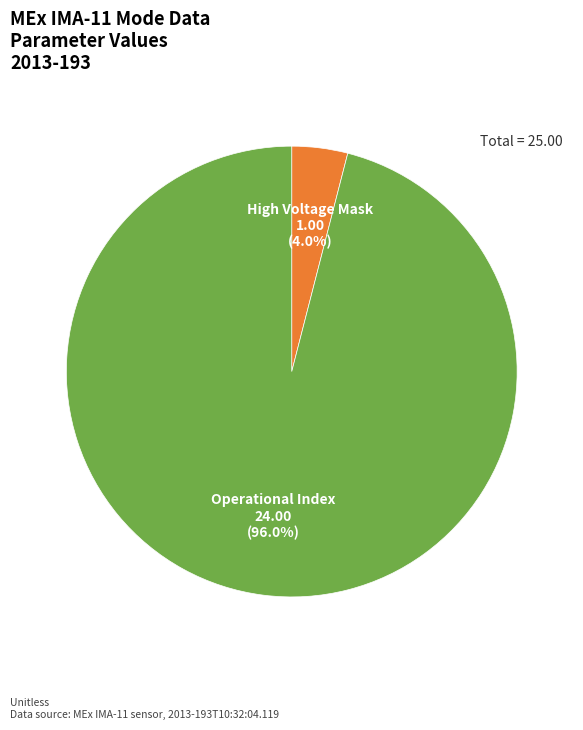

Rank the categories by value from highest to lowest.

Operational Index, High Voltage Mask